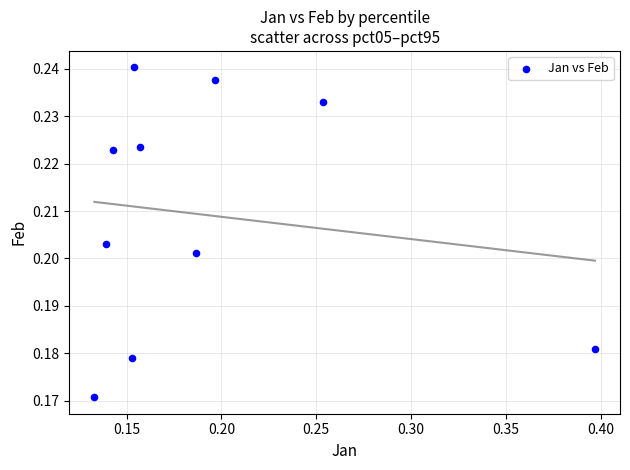

What is the range of X values (max minus min)?

0.3